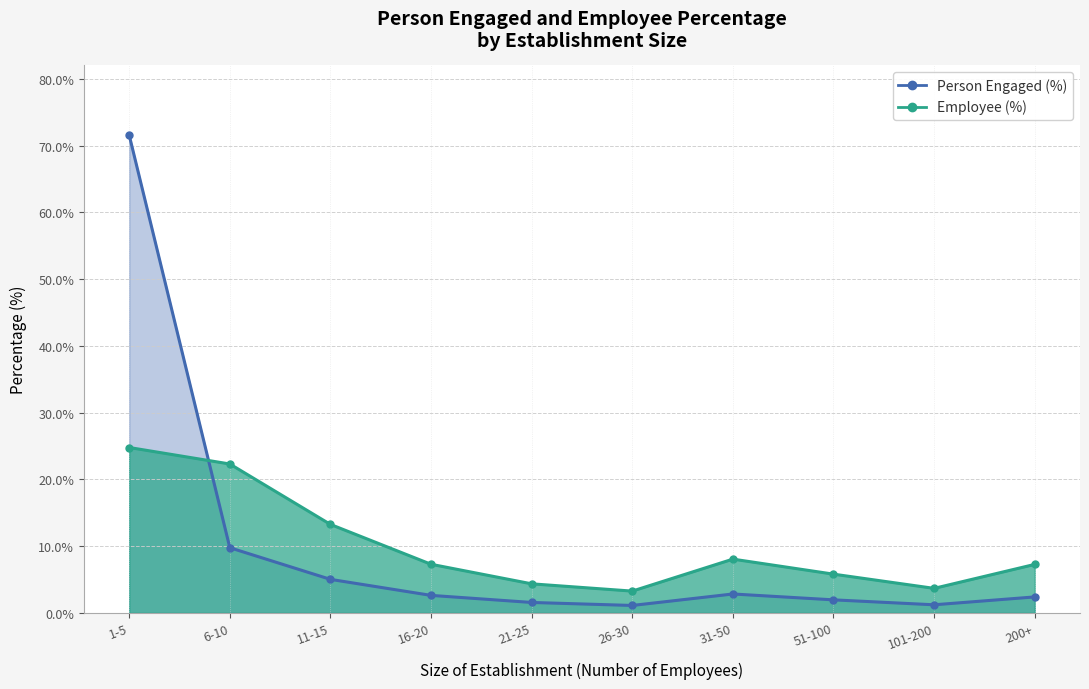

Reading left to right, list all the values displayed in this chart.

Person Engaged (%): 71.6	9.8	5.0	2.6	1.6	1.1	2.8	1.9	1.2	2.4
Employee (%): 24.8	22.3	13.2	7.3	4.3	3.3	8.1	5.8	3.7	7.3